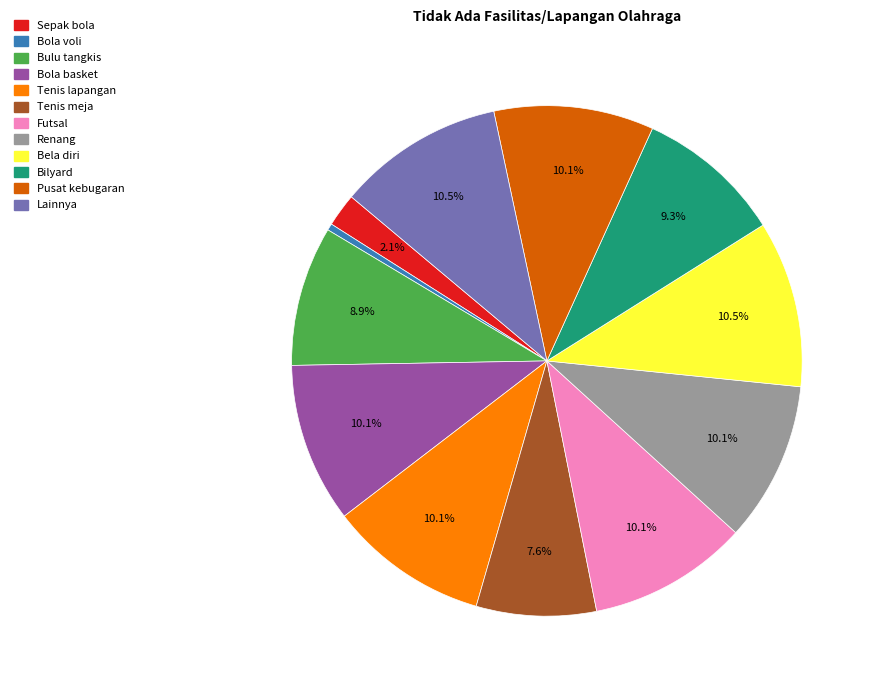

Count the number of slices in the pie.

12